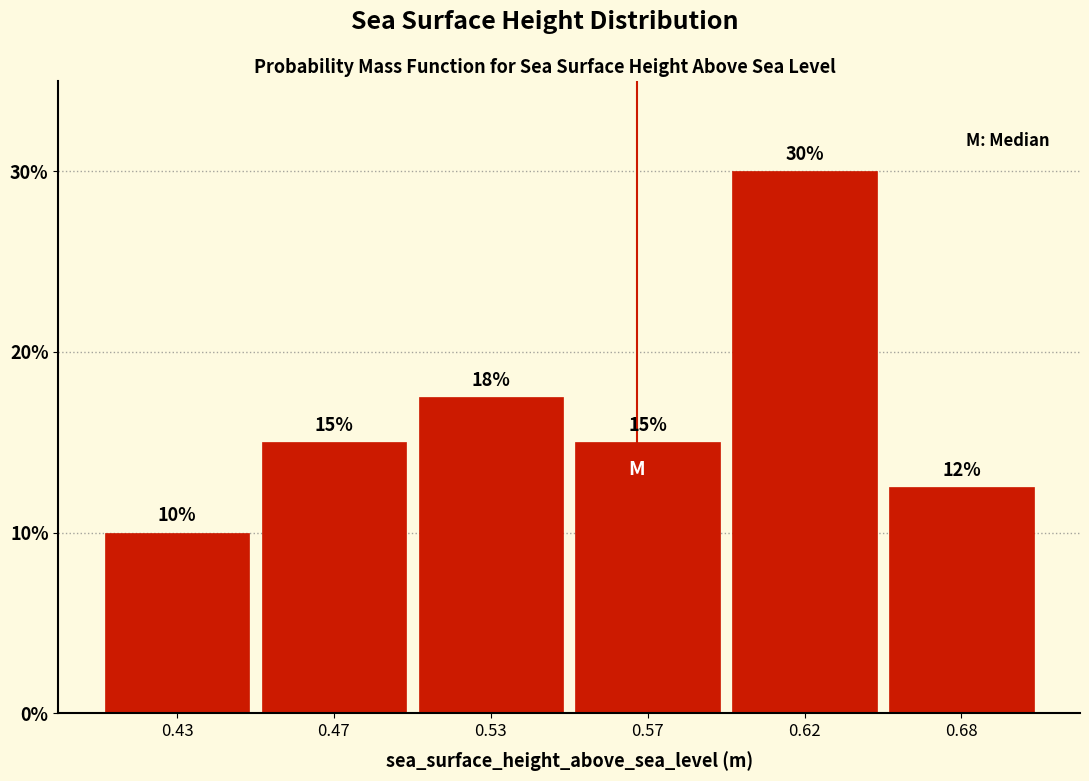

Where is the data nearest to the value 20?

0.53